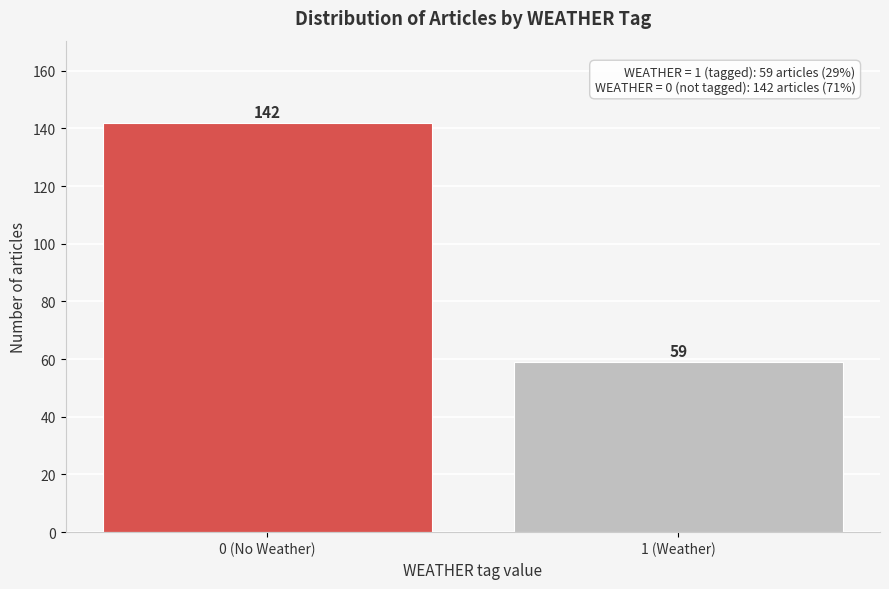

Reading left to right, what are all the values shown in this chart?

0 (No Weather)=142	1 (Weather)=59